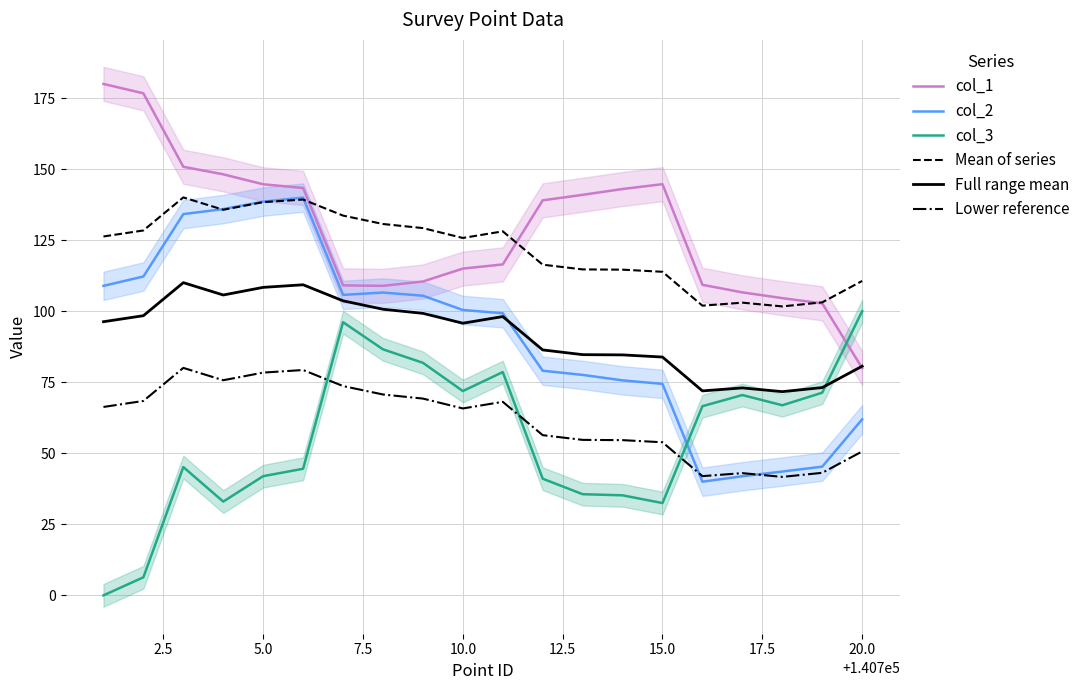

Count the number of categories in the chart.

20